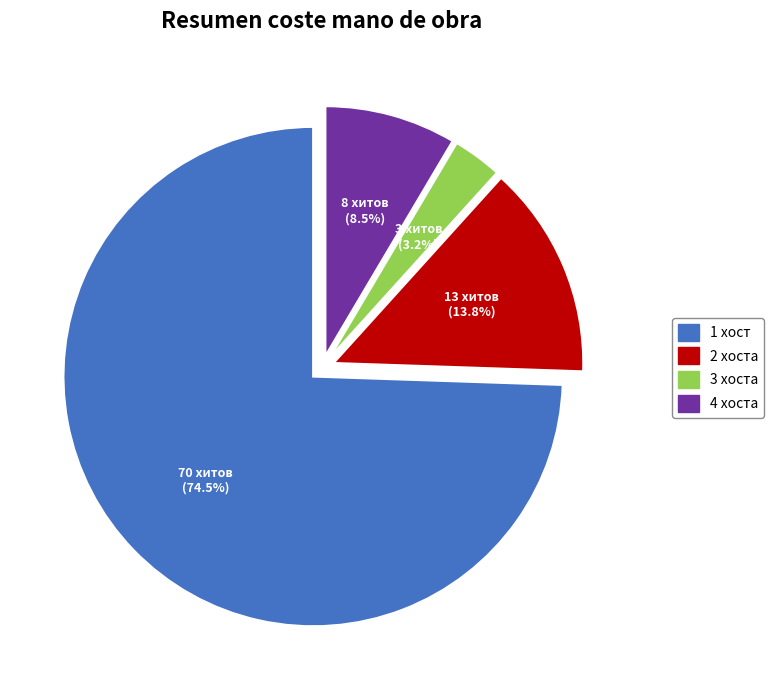

How many slices are in this pie chart?

4